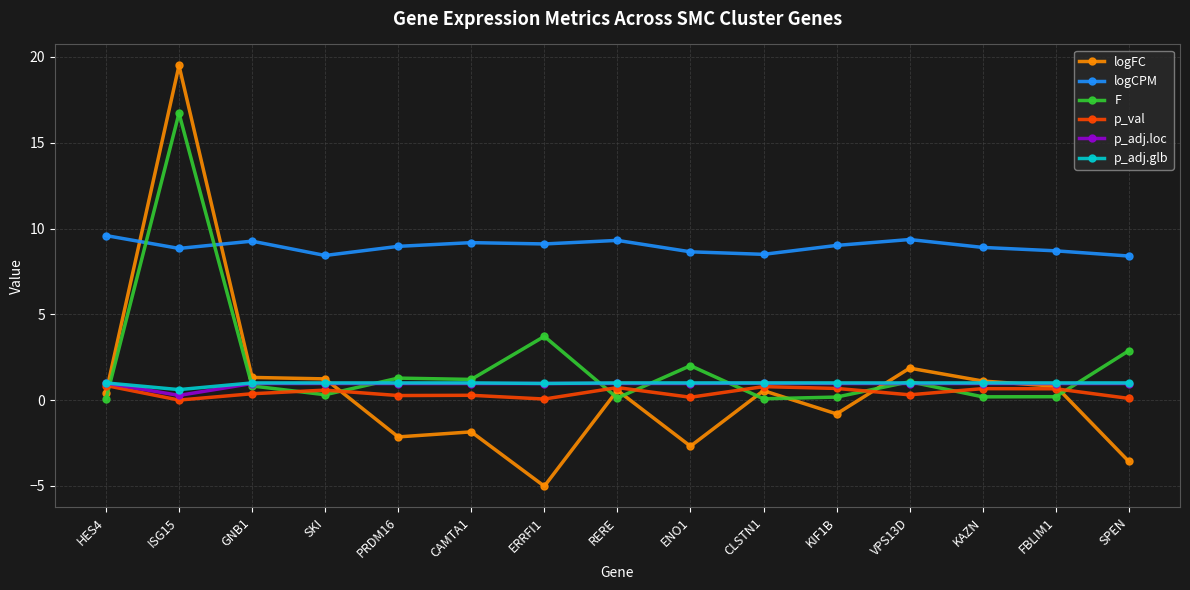

Is it true that p_adj.glb equals 1.0 at VPS13D?

True